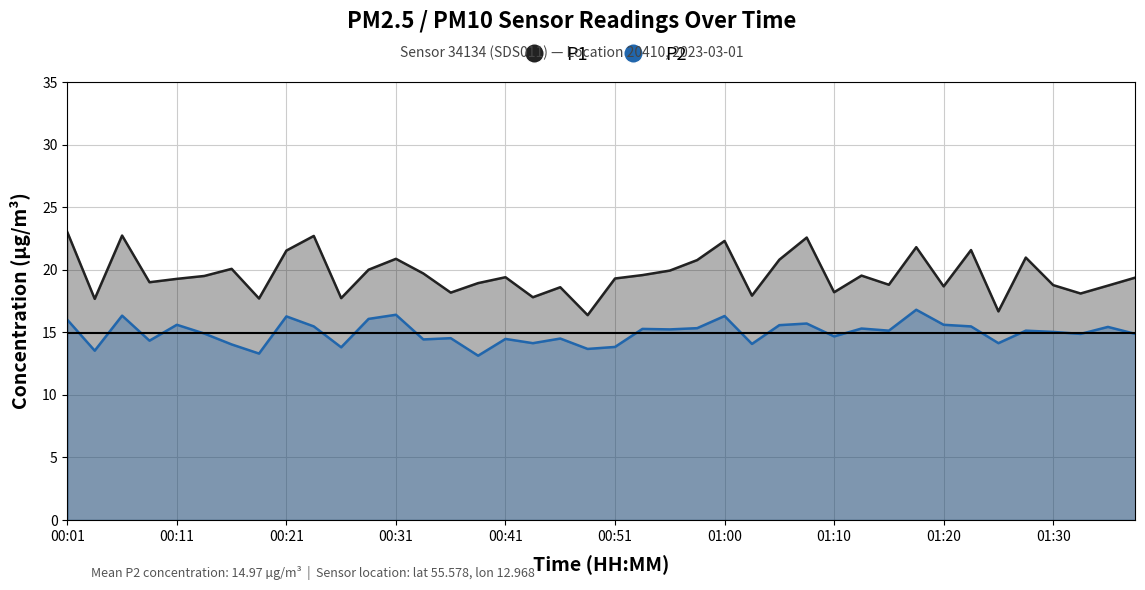

What is the value of the P2 point at the 37th from the left?

15.0